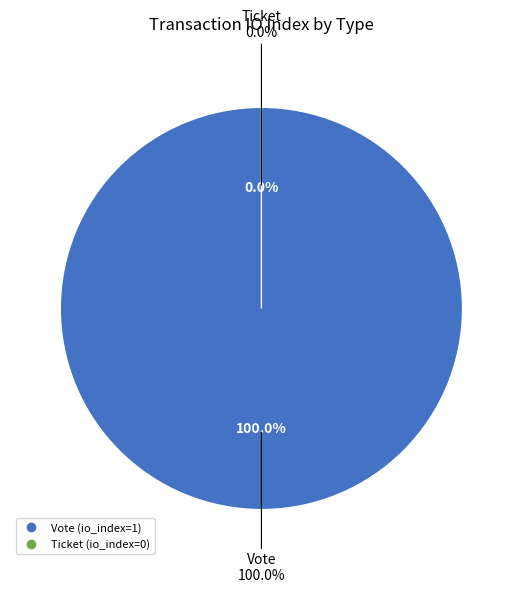

Which slice is the largest?

Vote